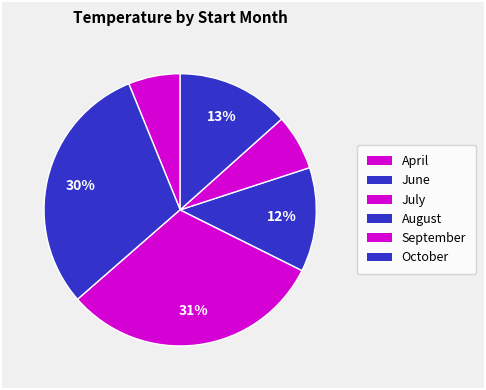

How many segments does this pie chart have?

6